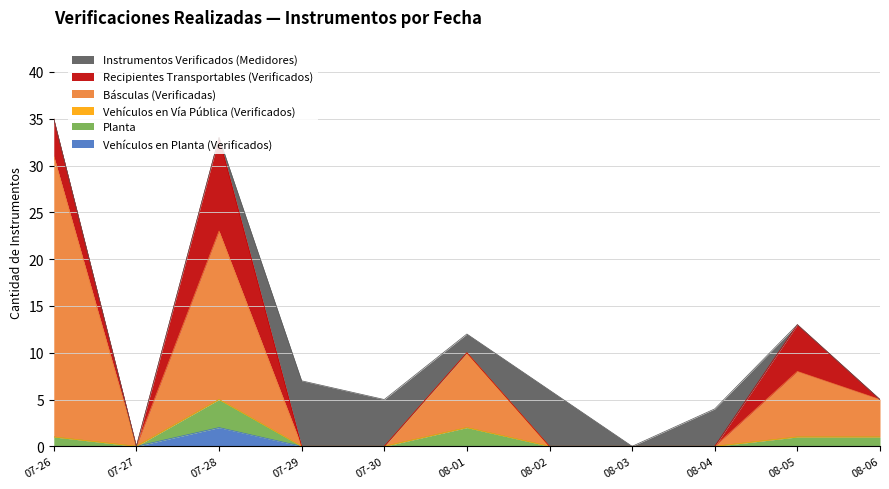

At which category does Instrumentos Verificados (Medidores) reach its first local valley?

2022-08-01